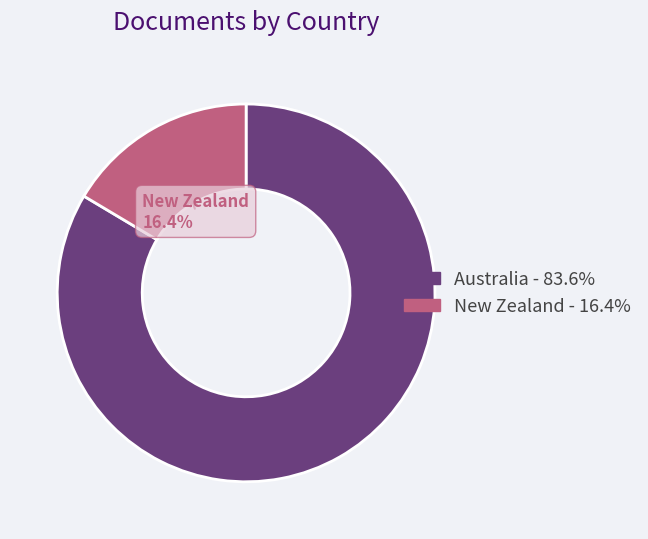

Is there any slice that represents more than half of the pie?

Yes